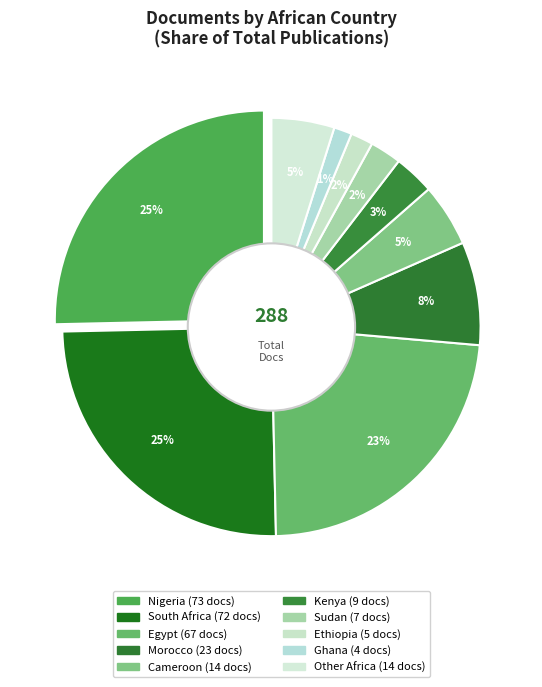

To the nearest percent, what percentage of the pie is Ethiopia?

2%